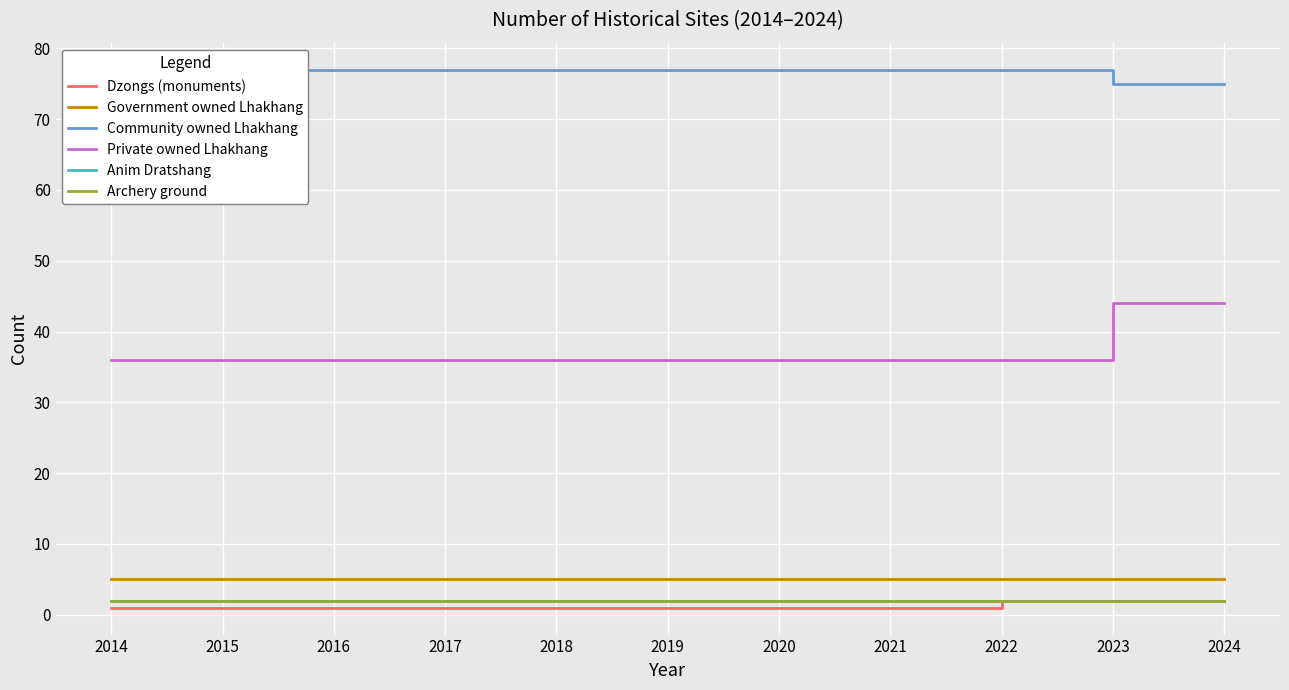

Reading left to right, extract all data points from this chart.

Dzongs (monuments): 1	1	1	1	1	1	1	1	2	2	2
Government owned Lhakhang: 5	5	5	5	5	5	5	5	5	5	5
Community owned Lhakhang: 77	77	77	77	77	77	77	77	77	75	75
Private owned Lhakhang: 36	36	36	36	36	36	36	36	36	44	44
Anim Dratshang: 2	2	2	2	2	2	2	2	2	2	2
Archery ground: 2	2	2	2	2	2	2	2	2	2	2